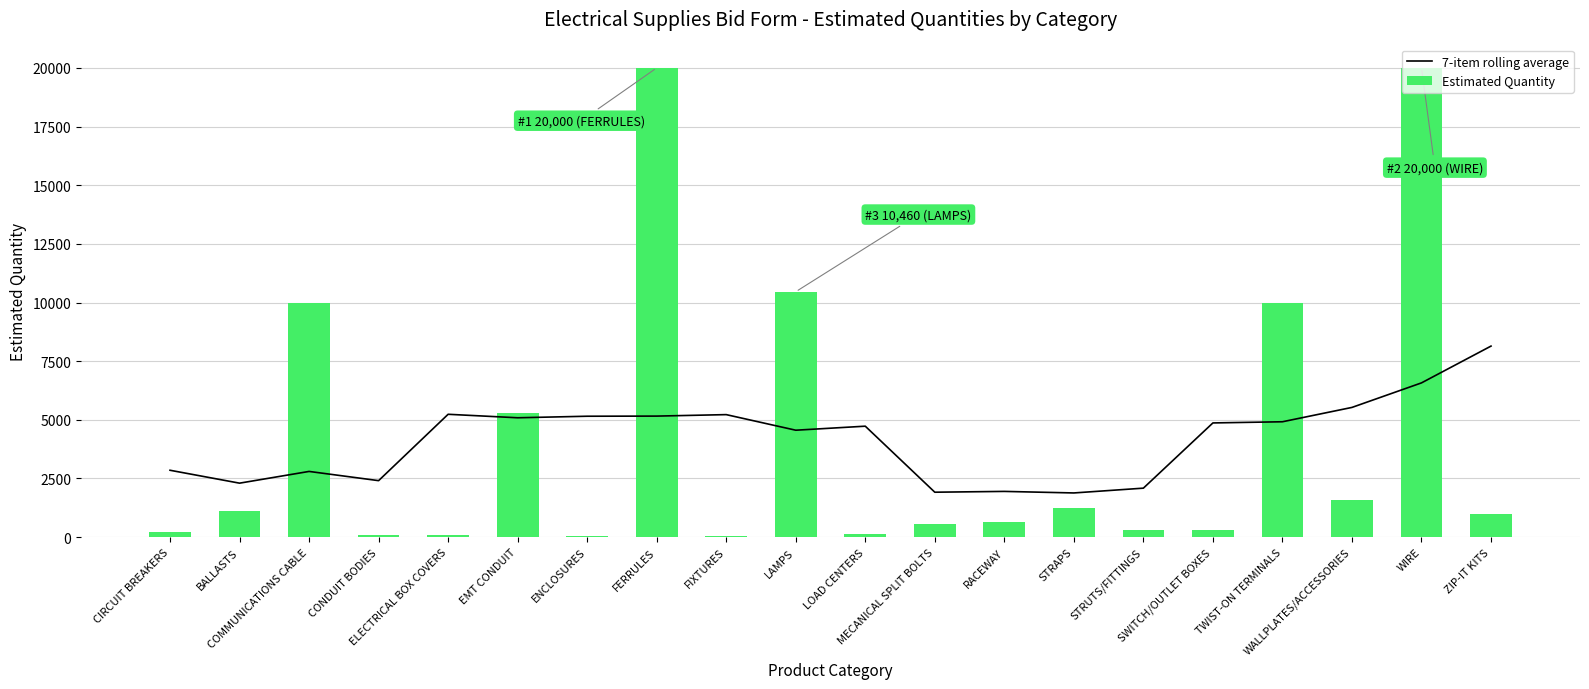

Rank the categories by 7-item rolling average value from highest to lowest.

ZIP-IT KITS, WIRE, WALLPLATES/ACCESSORIES, ELECTRICAL BOX COVERS, FIXTURES, FERRULES, ENCLOSURES, EMT CONDUIT, TWIST-ON TERMINALS, SWITCH/OUTLET BOXES, LOAD CENTERS, LAMPS, CIRCUIT BREAKERS, COMMUNICATIONS CABLE, CONDUIT BODIES, BALLASTS, STRUTS/FITTINGS, RACEWAY, MECANICAL SPLIT BOLTS, STRAPS